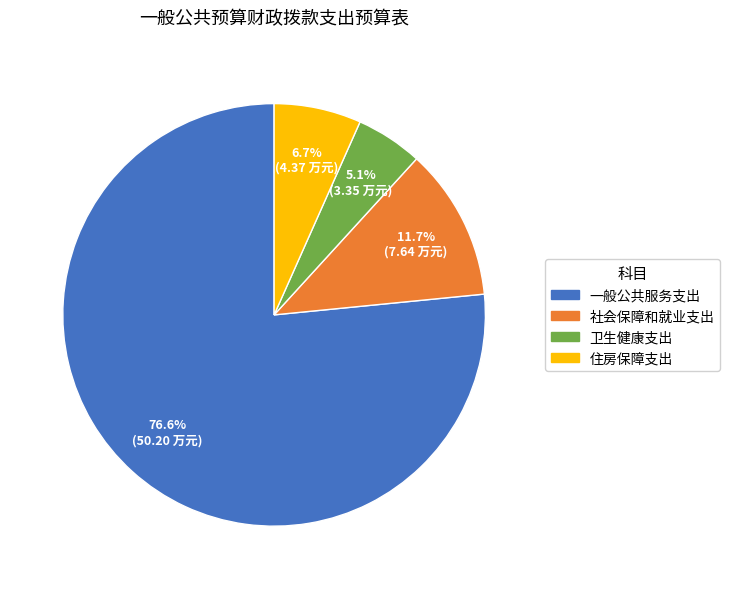

What percentage is the 住房保障支出 slice, to the nearest percent?

7%